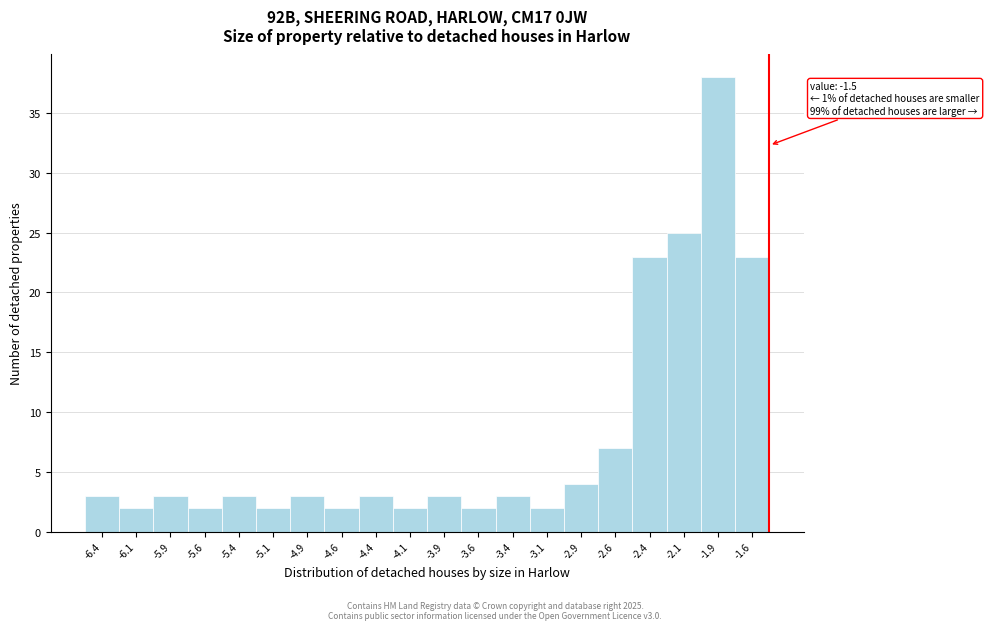

Over which range of the x-axis is the bar tallest?

-2.00 to -1.75